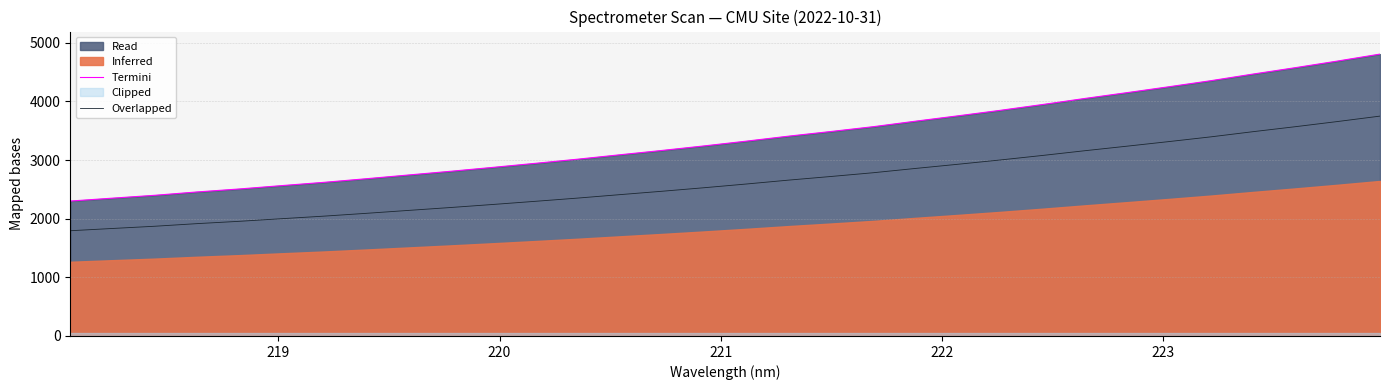

True or false: Overlapped and Termini intersect in this chart.

False